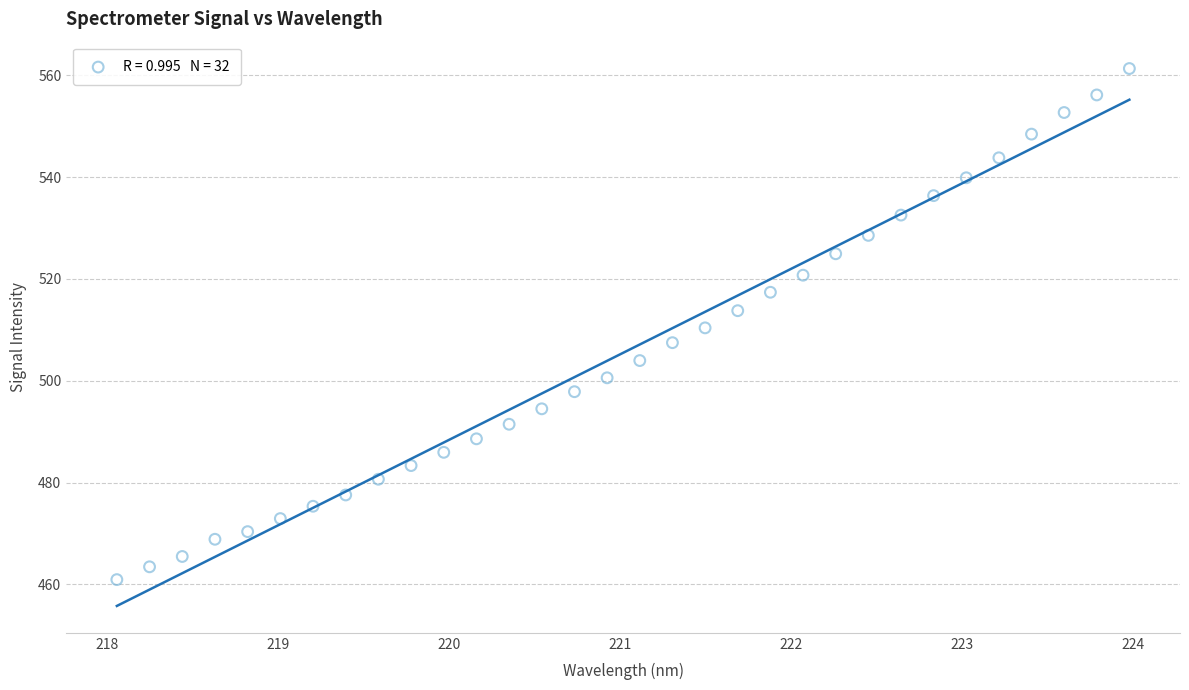

What is the range of X values (max minus min)?

5.9